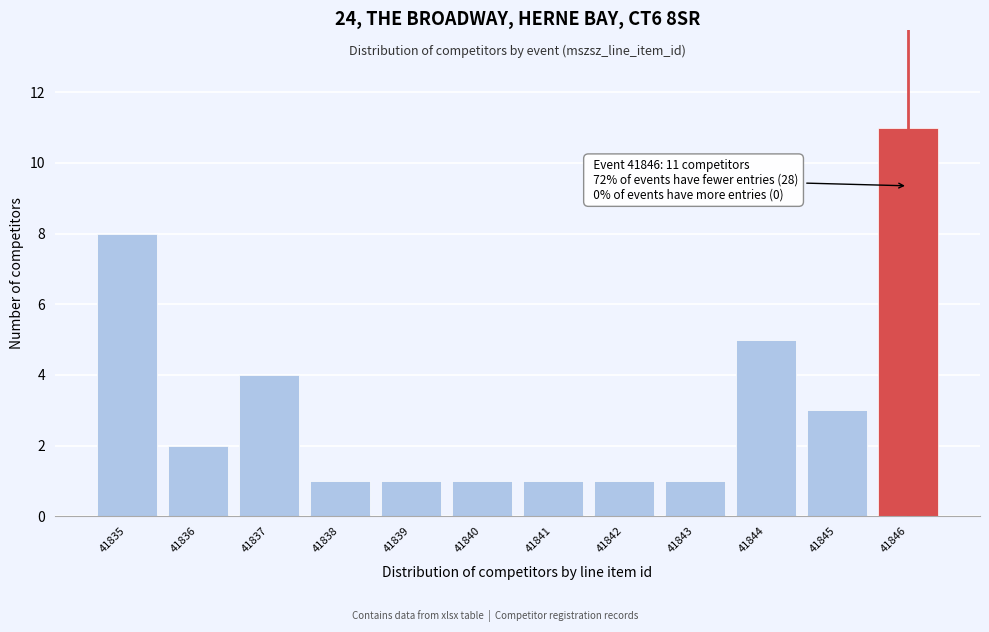

Reading right to left, transcribe all the data shown in this chart.

41846=11	41845=3	41844=5	41843=1	41842=1	41841=1	41840=1	41839=1	41838=1	41837=4	41836=2	41835=8